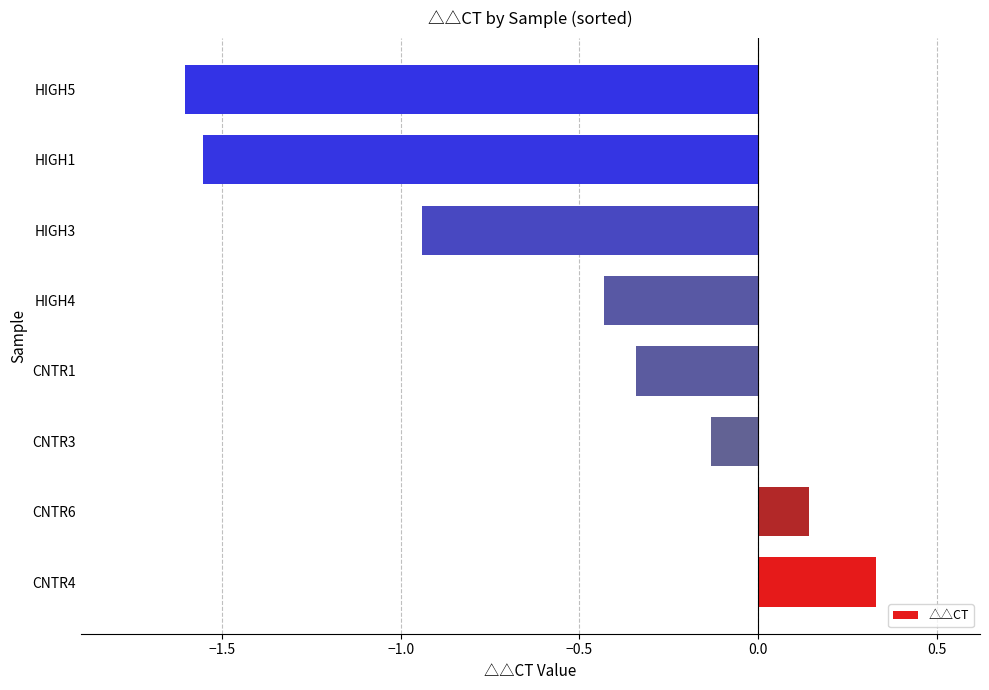

List the labels in order of value, largest first.

CNTR4, CNTR6, CNTR3, CNTR1, HIGH4, HIGH3, HIGH1, HIGH5